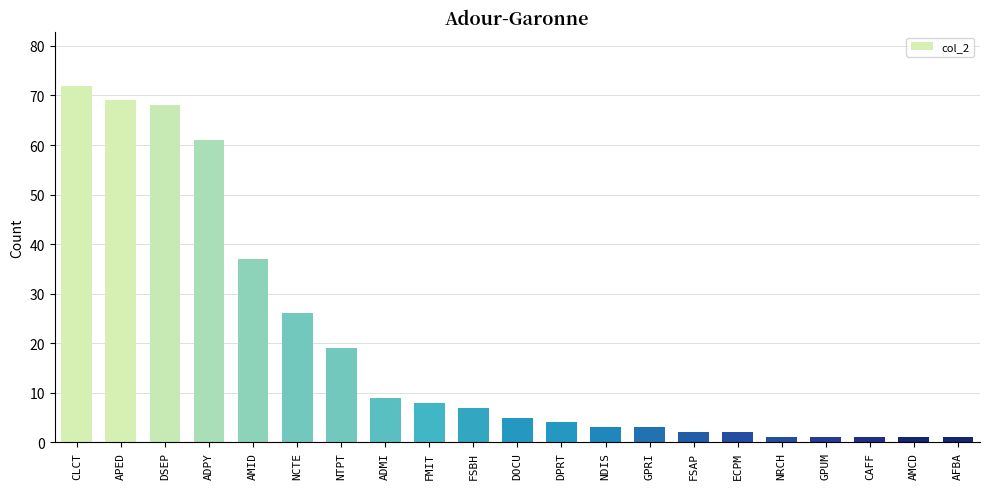

What is the difference between the values at DSEP and CLCT?

4